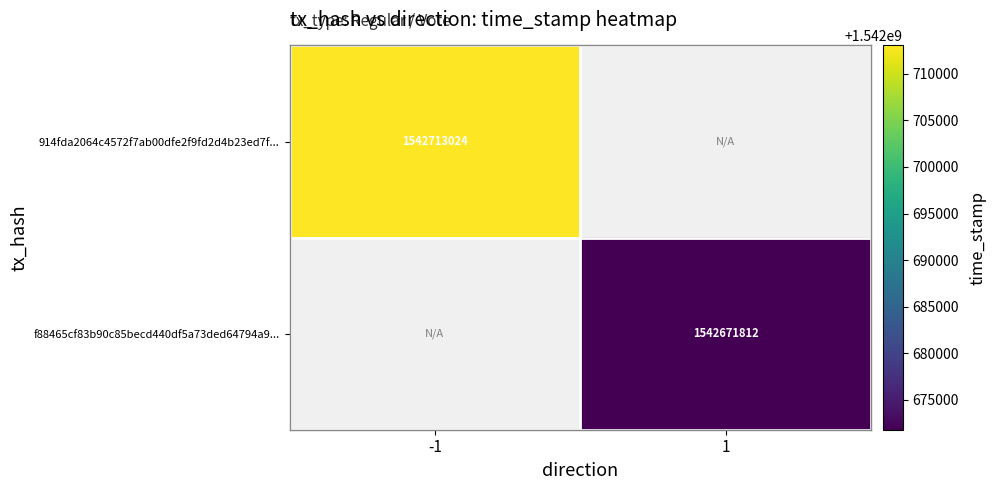

How many series are shown in this chart?

2